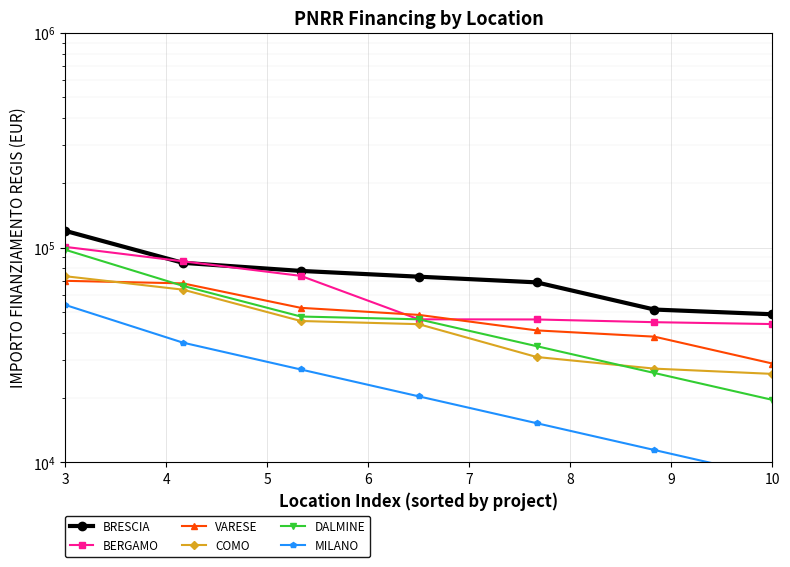

What is the difference between the second highest and second lowest values in the VARESE series?

29666.7